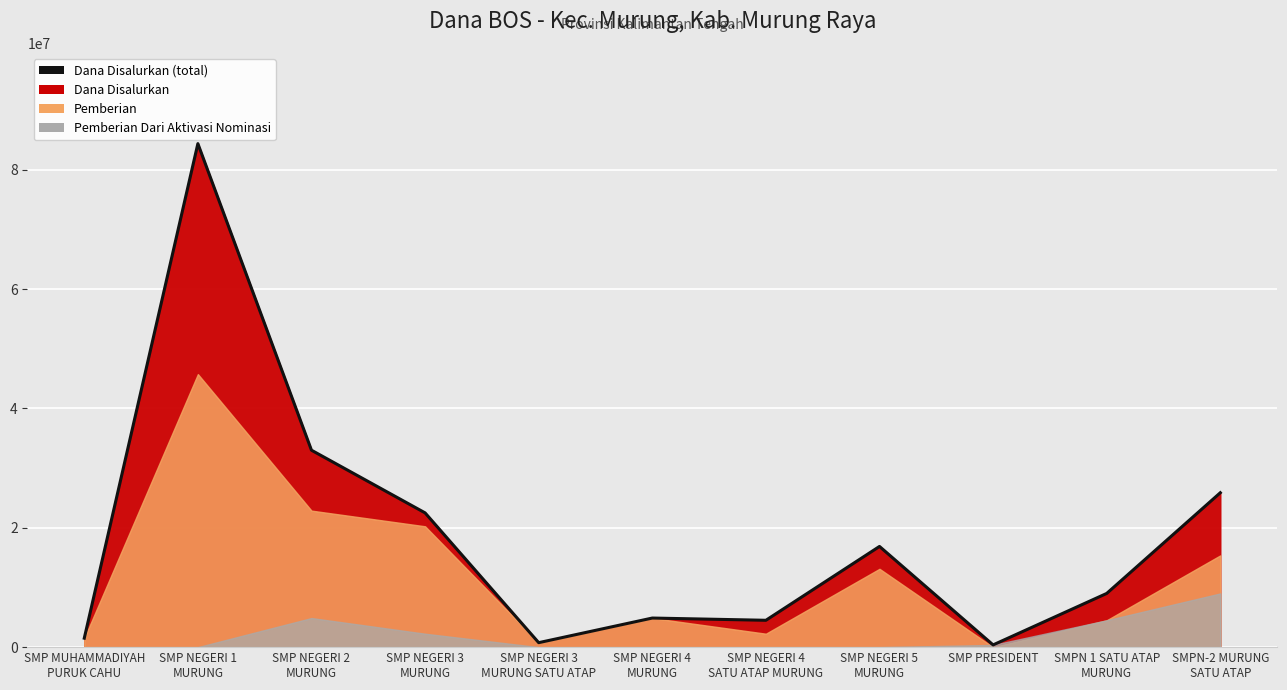

What value does the data have at SMP NEGERI 5
MURUNG, to the nearest 100?

16875000